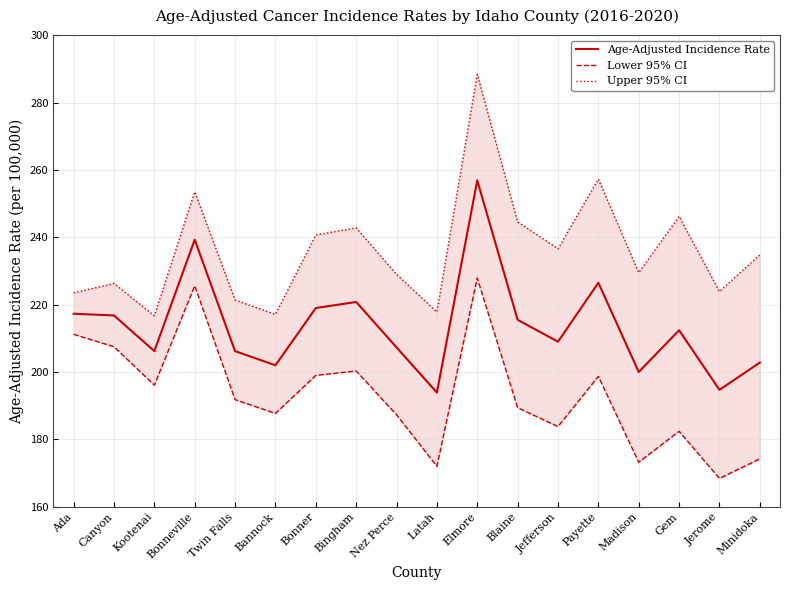

At which category does Age-Adjusted Incidence Rate reach its first local peak?

Bonneville